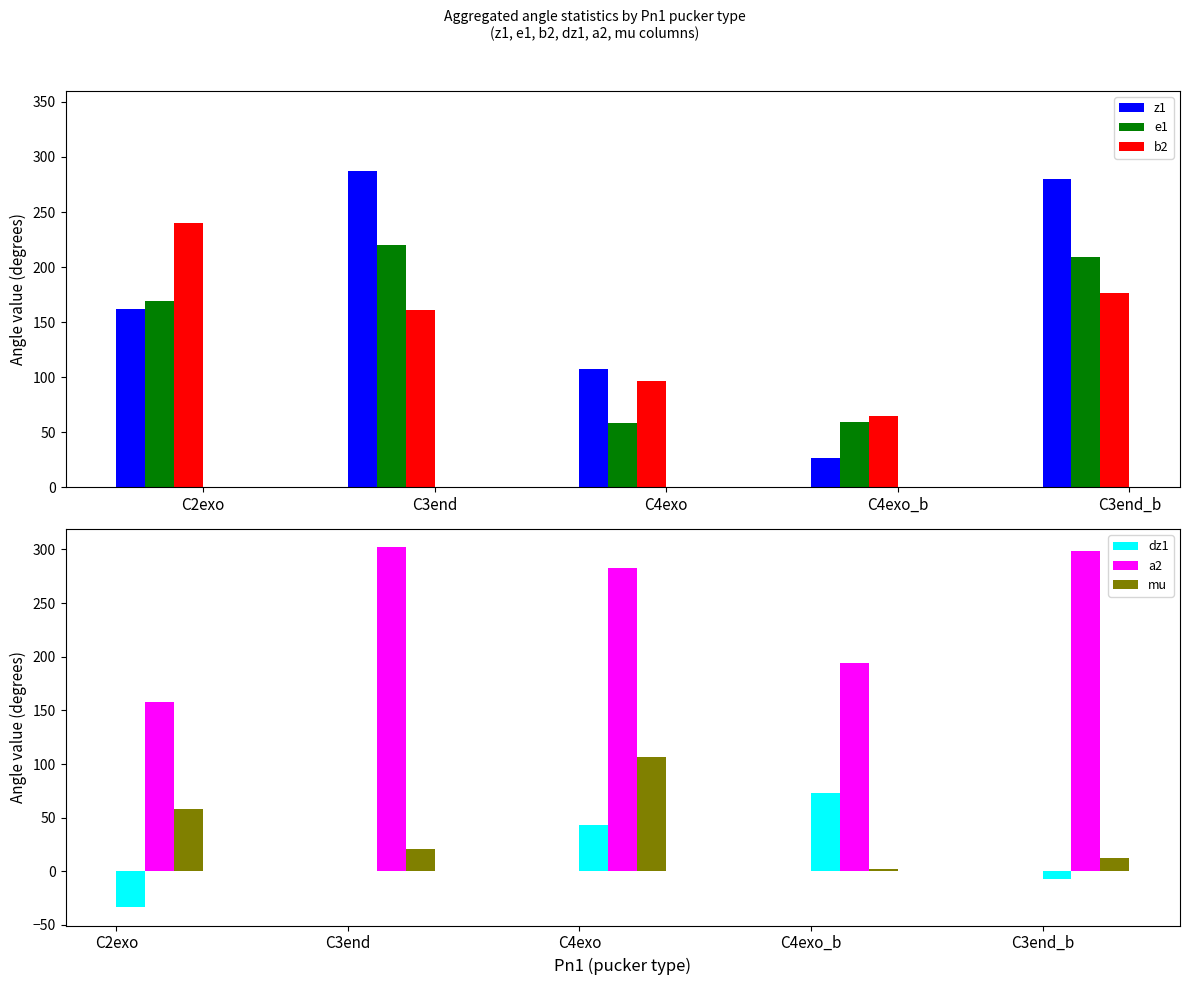

At which category is the sum across all series the highest?

C3end